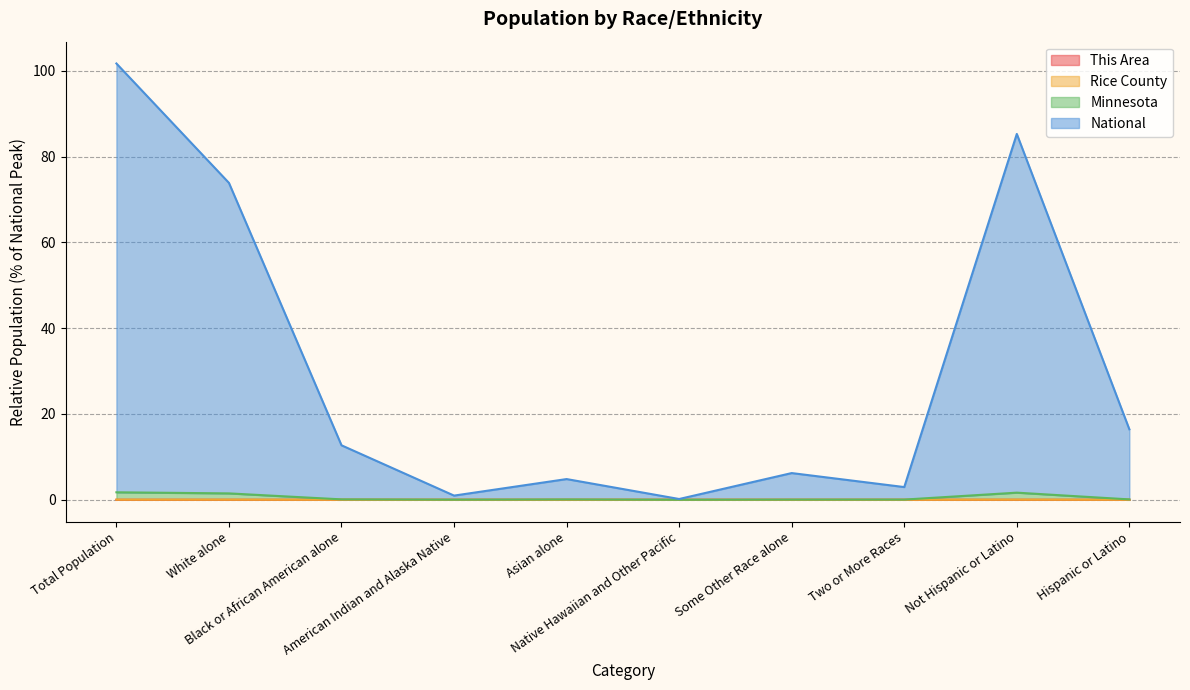

What is the difference between the highest and lowest values at Some Other Race alone?

6.2